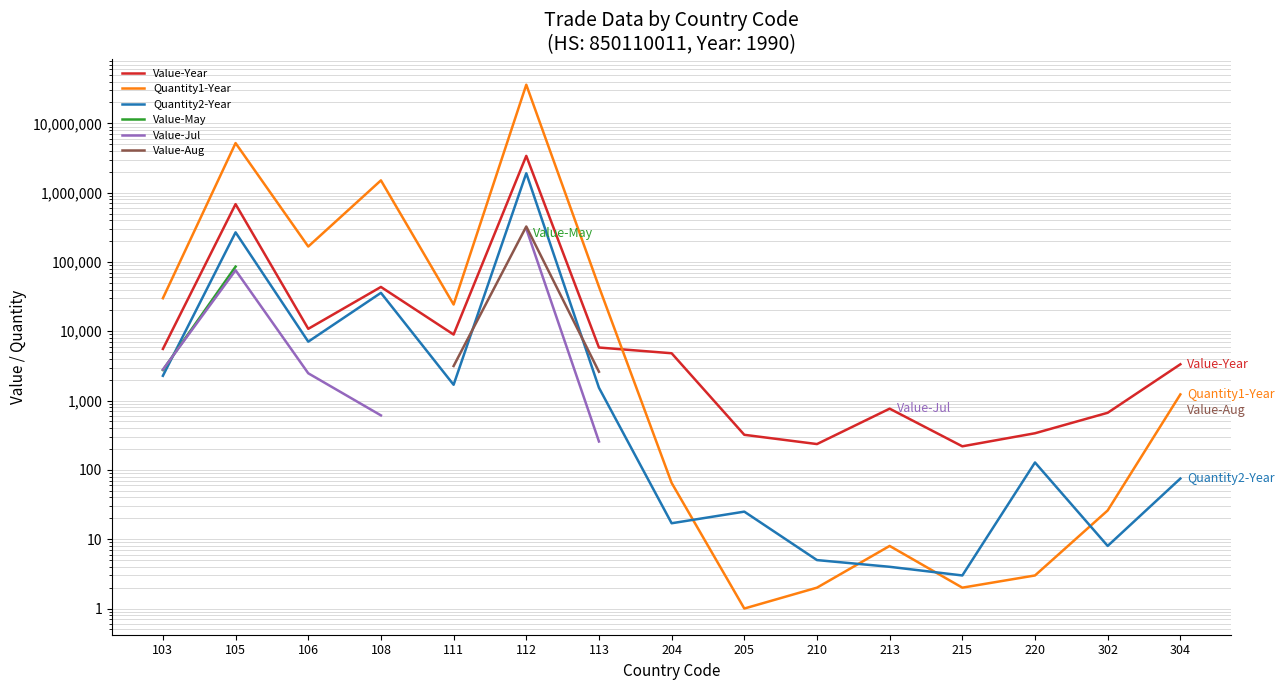

What are all the series names shown in the legend?

Value-Year, Quantity1-Year, Quantity2-Year, Value-May, Value-Jul, Value-Aug